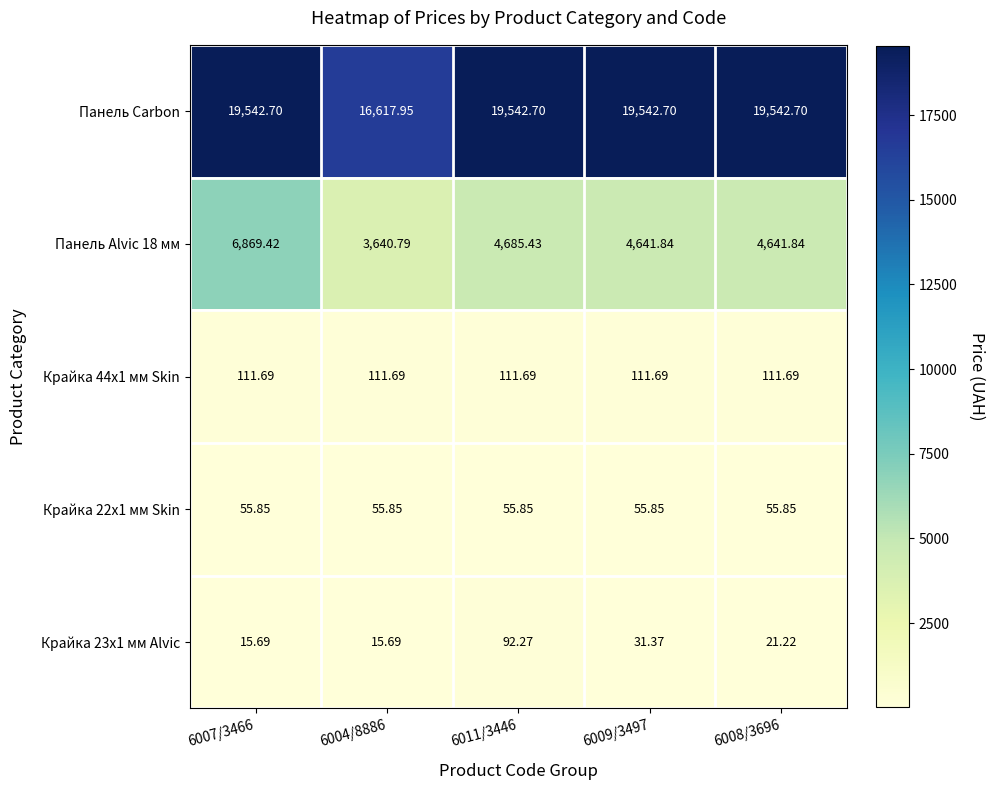

At how many categories does at least one series exceed 1192?

5